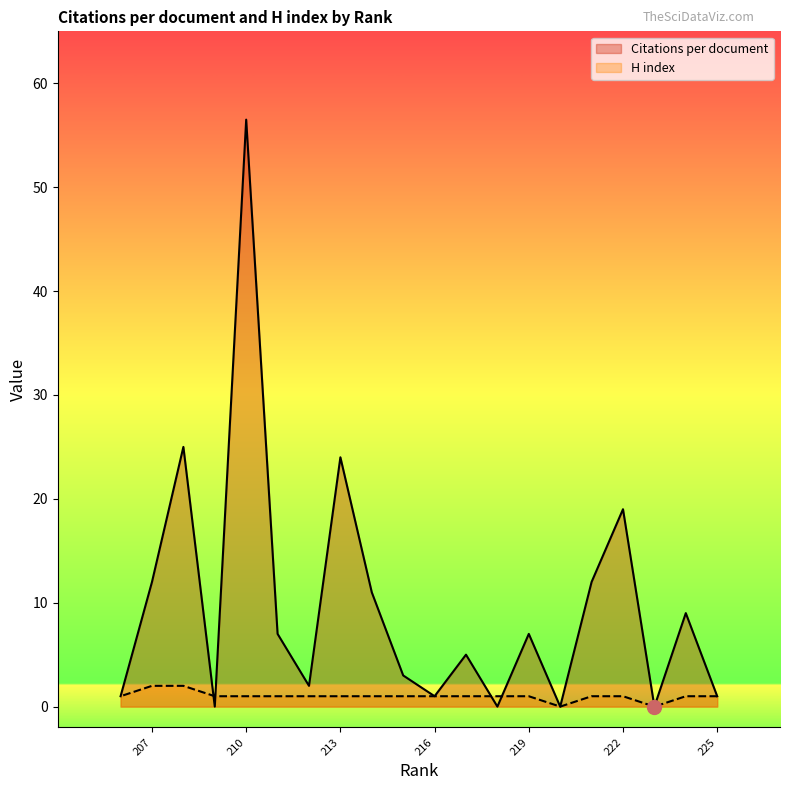

Does the chart have visible grid lines?

No